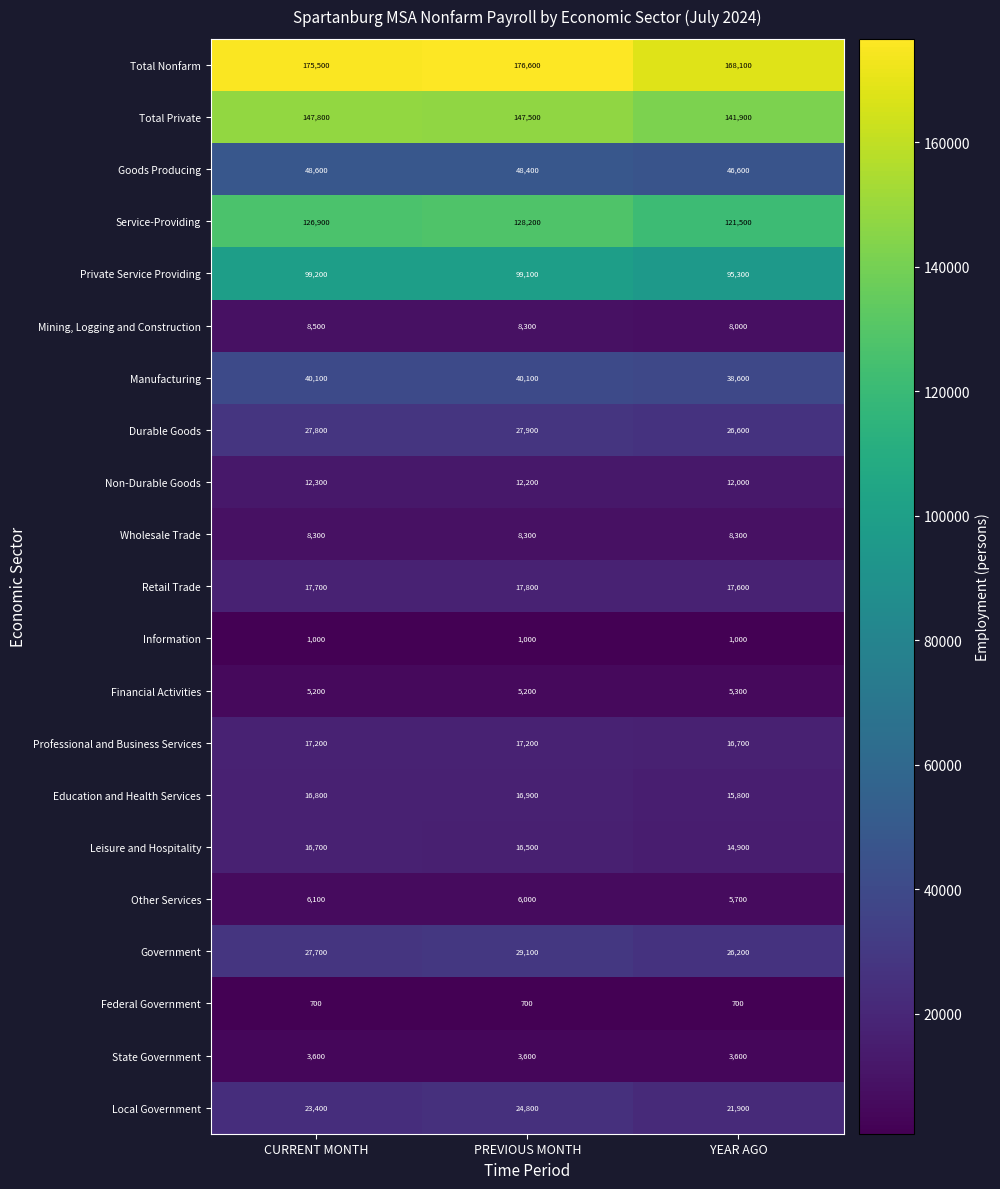

Between PREVIOUS MONTH and YEAR AGO, which series saw the biggest shift?

Total Nonfarm